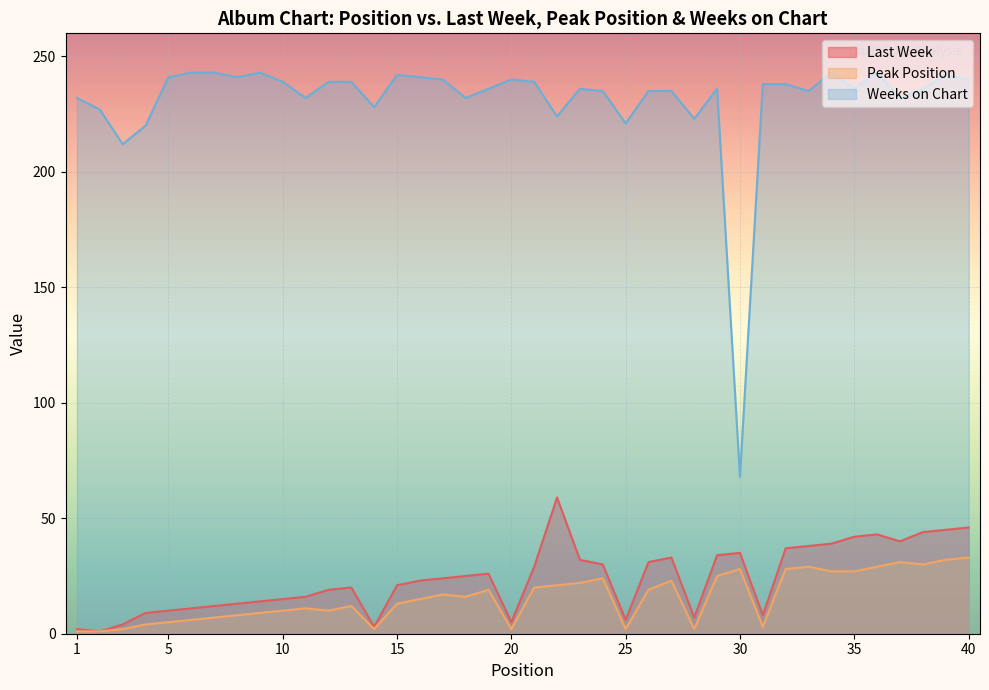

Reading right to left, transcribe all the data shown in this chart.

Last Week: 40=46	39=45	38=44	37=40	36=43	35=42	34=39	33=38	32=37	31=8	30=35	29=34	28=7	27=33	26=31	25=6	24=30	23=32	22=59	21=29	20=5	19=26	18=25	17=24	16=23	15=21	14=3	13=20	12=19	11=16	10=15	9=14	8=13	7=12	6=11	5=10	4=9	3=4	2=1	1=2
Peak Position: 40=33	39=32	38=30	37=31	36=29	35=27	34=27	33=29	32=28	31=3	30=28	29=25	28=2	27=23	26=19	25=2	24=24	23=22	22=21	21=20	20=2	19=19	18=16	17=17	16=15	15=13	14=2	13=12	12=10	11=11	10=10	9=9	8=8	7=7	6=6	5=5	4=4	3=2	2=1	1=1
Weeks on Chart: 40=240	39=242	38=236	37=232	36=243	35=236	34=243	33=235	32=238	31=238	30=68	29=236	28=223	27=235	26=235	25=221	24=235	23=236	22=224	21=239	20=240	19=236	18=232	17=240	16=241	15=242	14=228	13=239	12=239	11=232	10=239	9=243	8=241	7=243	6=243	5=241	4=220	3=212	2=227	1=232